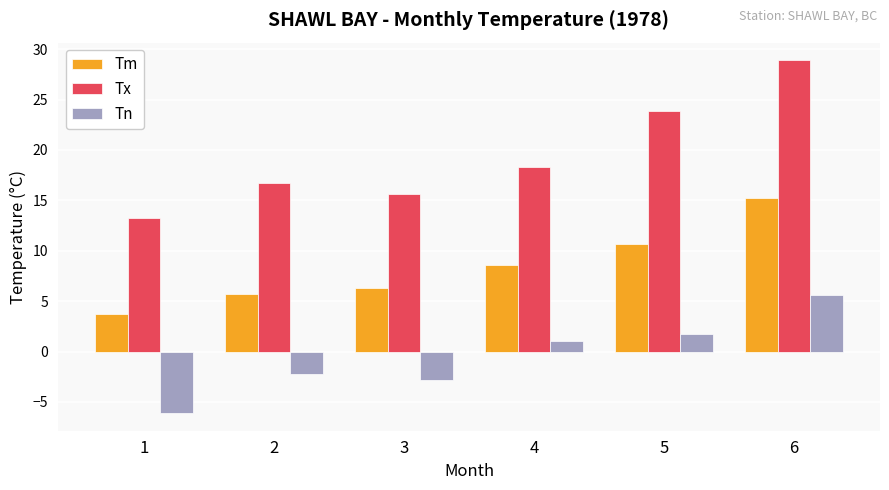

What is the difference between the Tn values at 4 and 6?

4.5